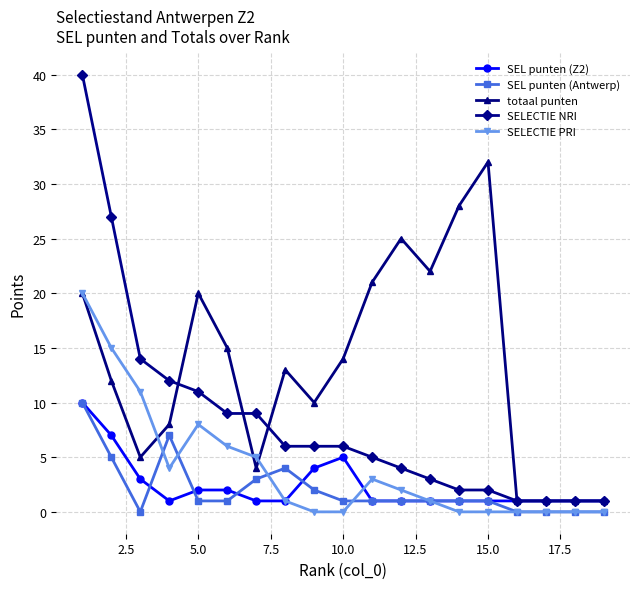

True or false: SEL punten (Antwerp) has more than 1 interior local peaks.

True